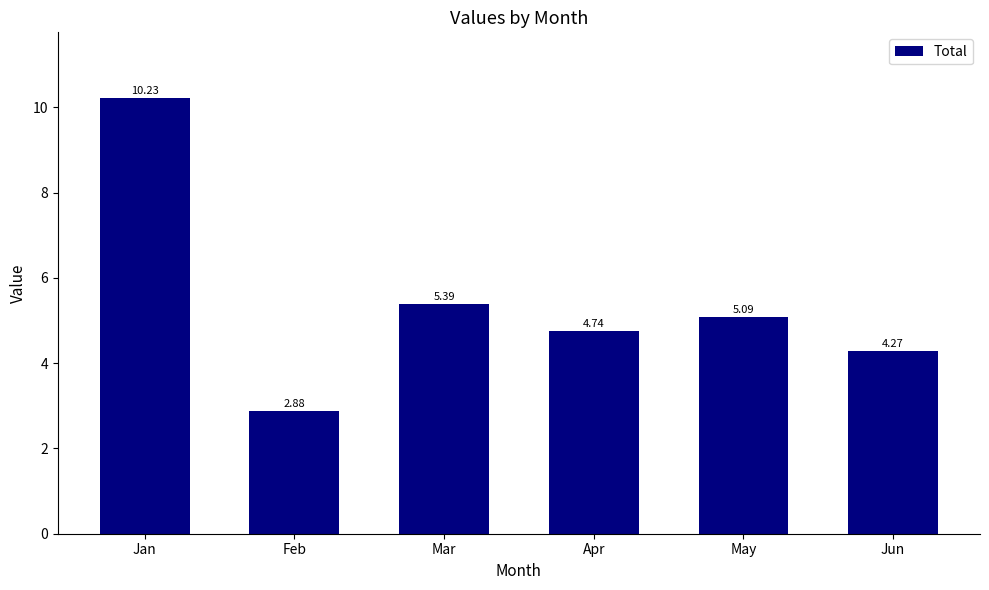

Approximately how many times larger is the value at Jun compared to May?

0.8